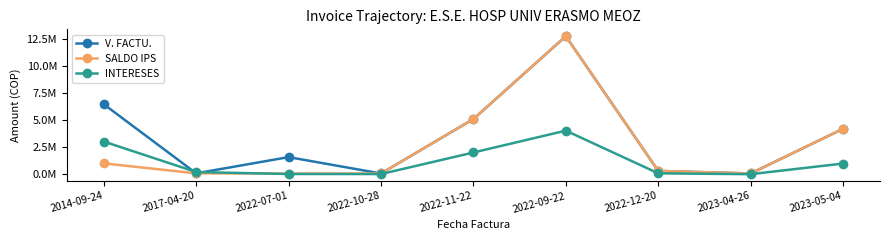

What are all the series names shown in the legend?

V. FACTU., SALDO IPS, INTERESES